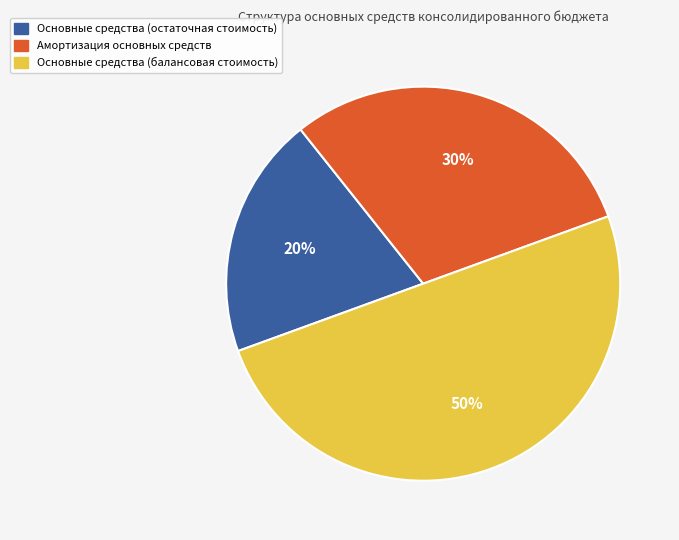

Does Амортизация основных средств account for over 50% of the chart?

No